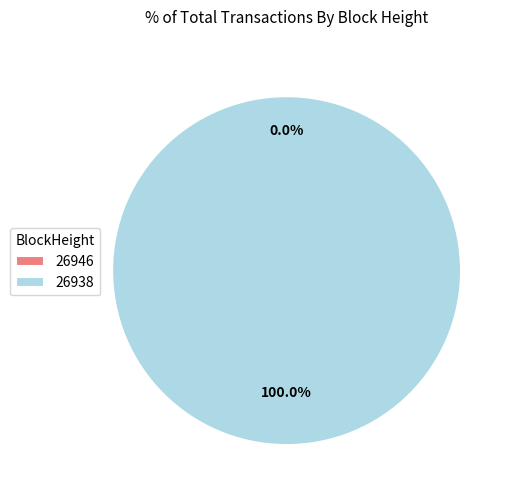

To the nearest percent, what is the combined percentage of 26938 and 26946?

100%